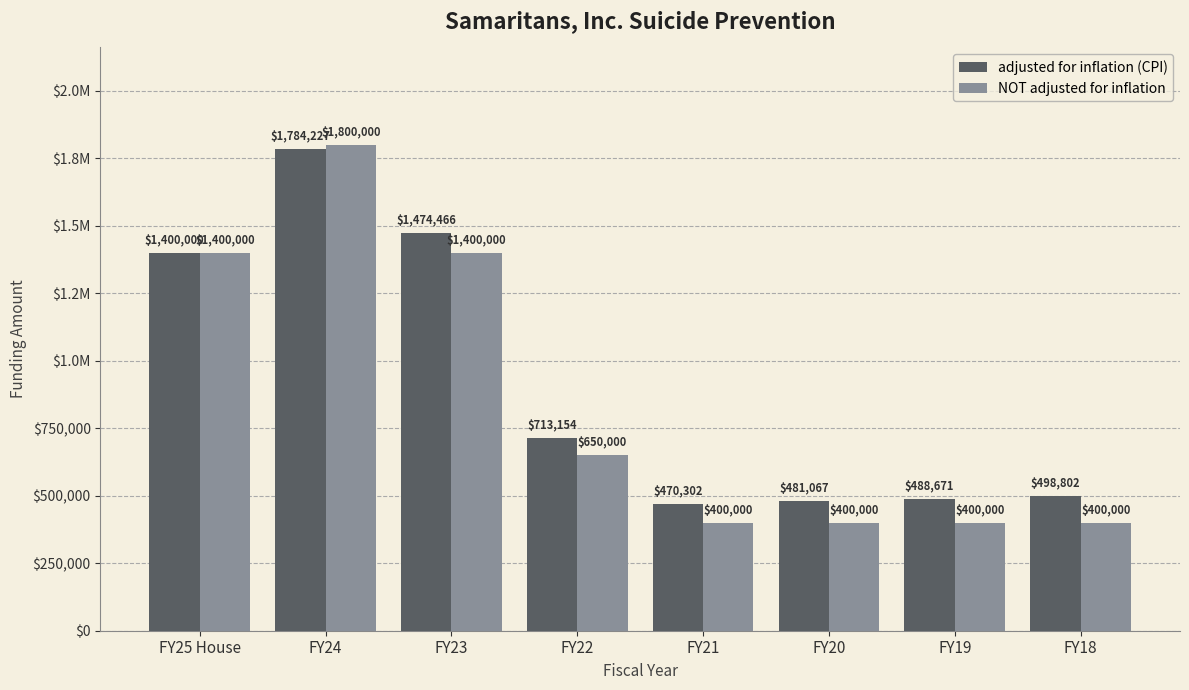

Reading left to right, extract all data points from this chart.

adjusted for inflation (CPI): FY25 House=1400000	FY24=1784227	FY23=1474466	FY22=713154	FY21=470302	FY20=481067	FY19=488671	FY18=498802
NOT adjusted for inflation: FY25 House=1400000	FY24=1800000	FY23=1400000	FY22=650000	FY21=400000	FY20=400000	FY19=400000	FY18=400000